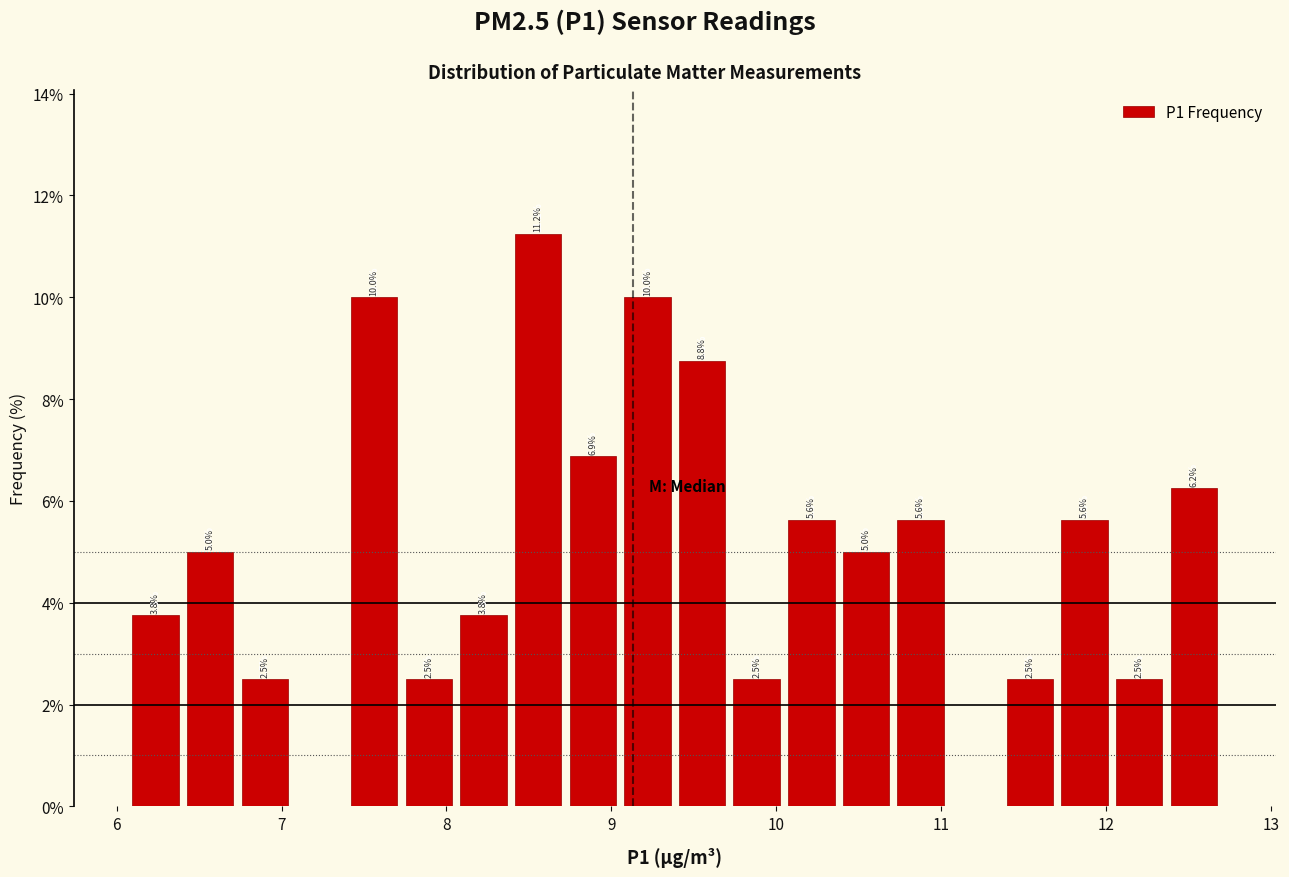

Read against the x-axis, roughly where is the centre of the tallest bar?

8.6